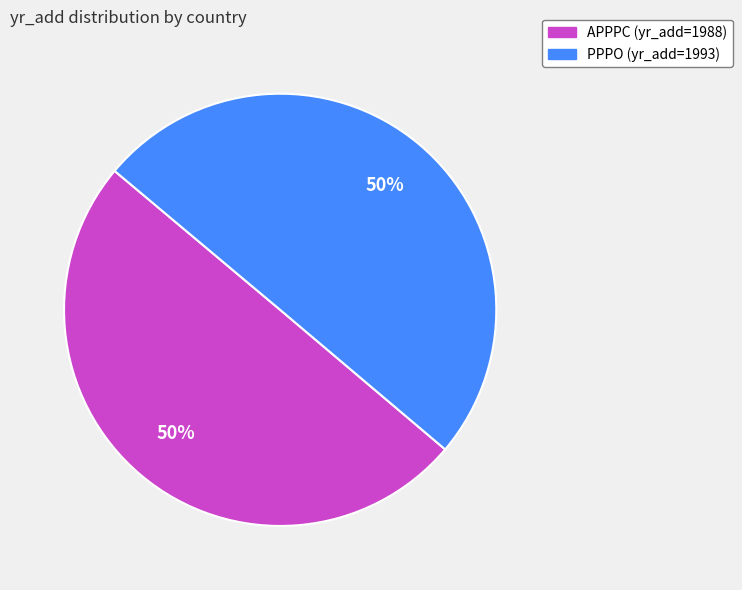

What is the ratio of the value at APPPC to the value at PPPO?

1.0